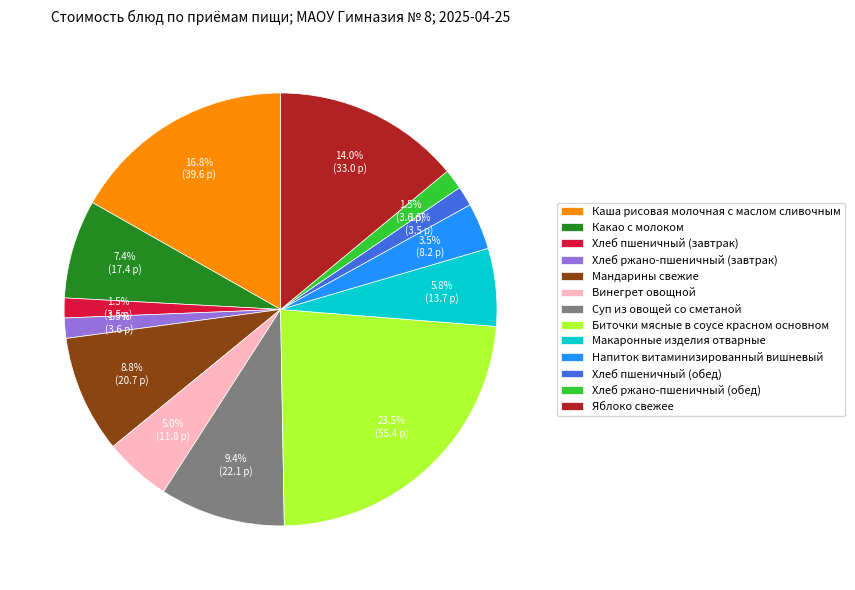

What is the largest slice in the pie chart?

Биточки мясные в соусе красном основном